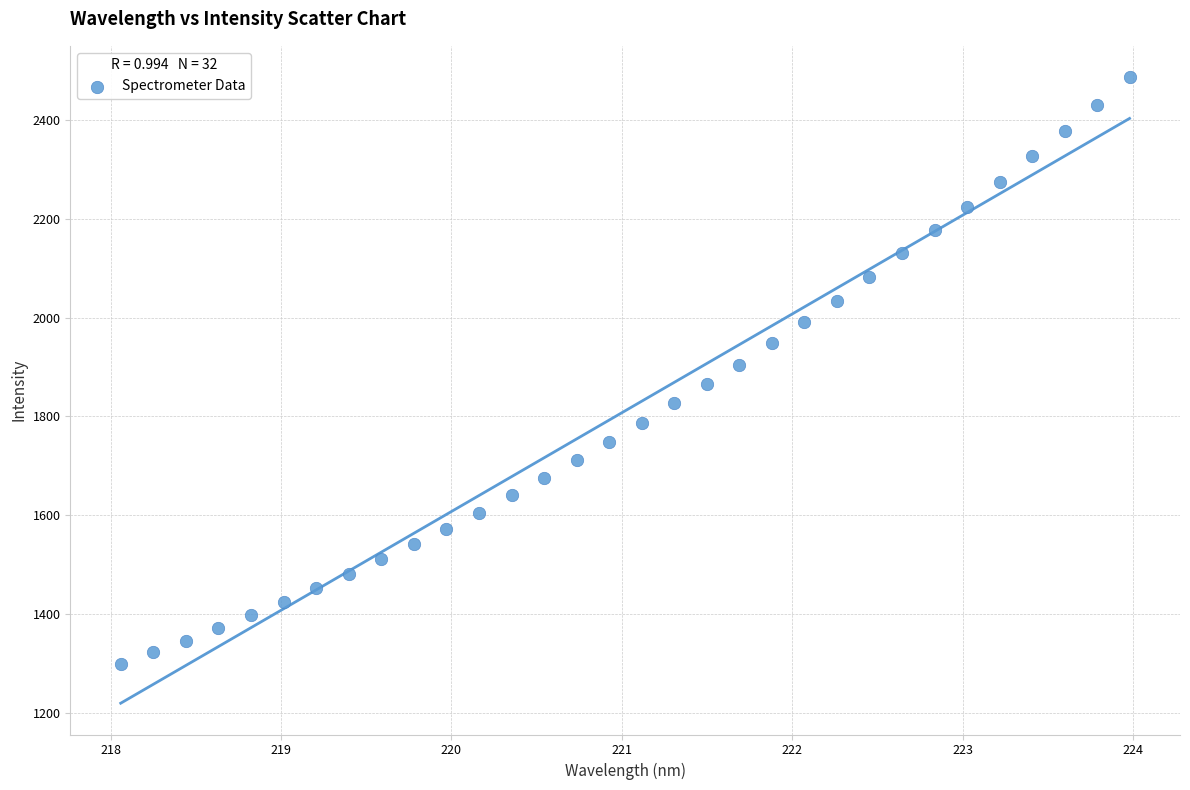

What is the range of Y values (max minus min)?

1186.7